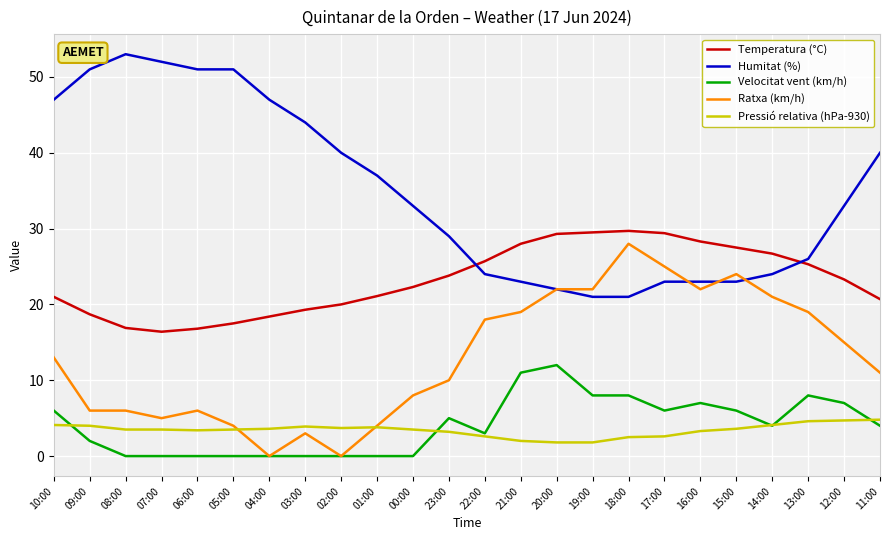

What are all the series names shown in the legend?

Temperatura (°C), Humitat (%), Velocitat vent (km/h), Ratxa (km/h), Pressió relativa (hPa-930)